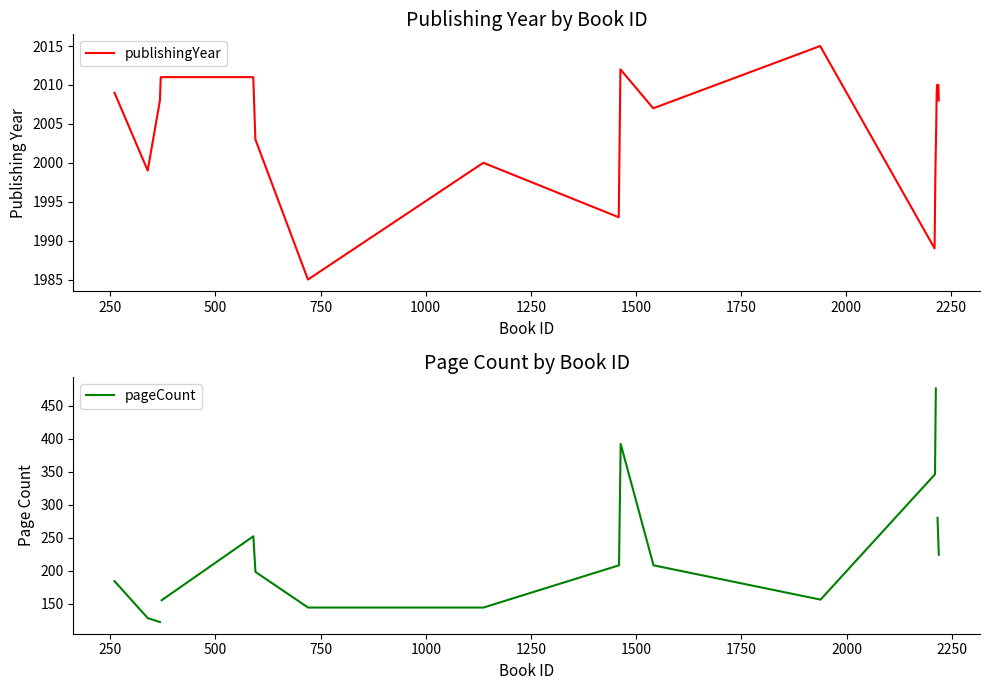

Between 1500 and 2250, which series saw the biggest shift?

publishingYear